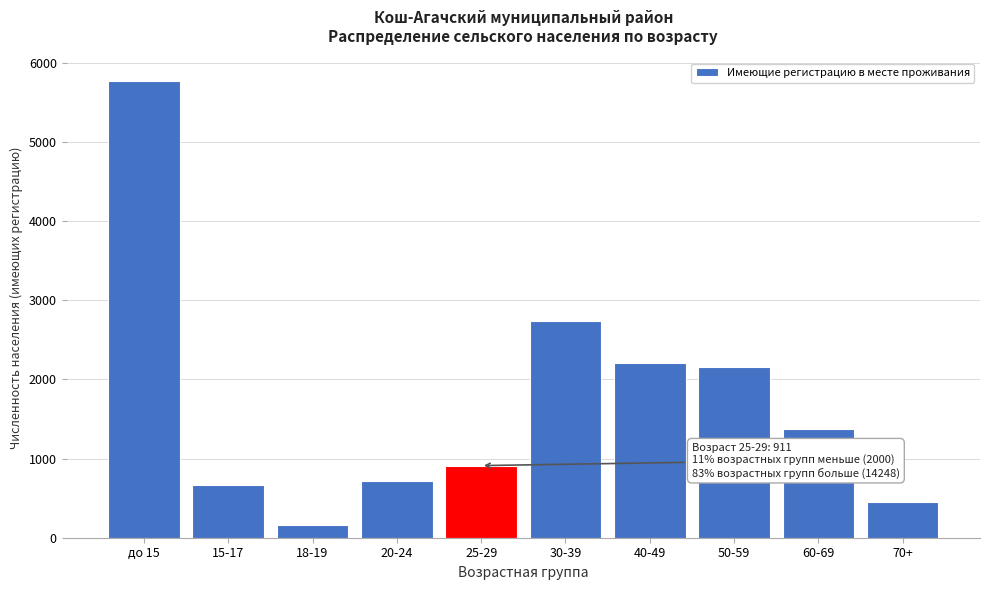

Reading right to left, transcribe all the data shown in this chart.

70+=445	60-69=1373	50-59=2159	40-49=2206	30-39=2742	25-29=911	20-24=722	18-19=165	15-17=668	до 15=5768